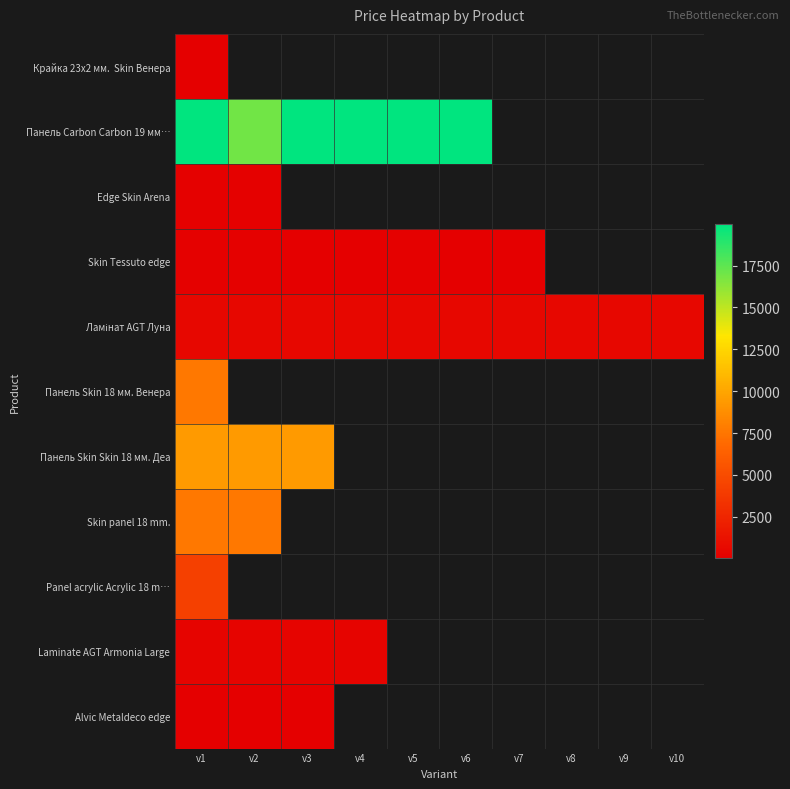

True or false: Skin panel 18 mm. has a value of 11529.4 at v2.

False